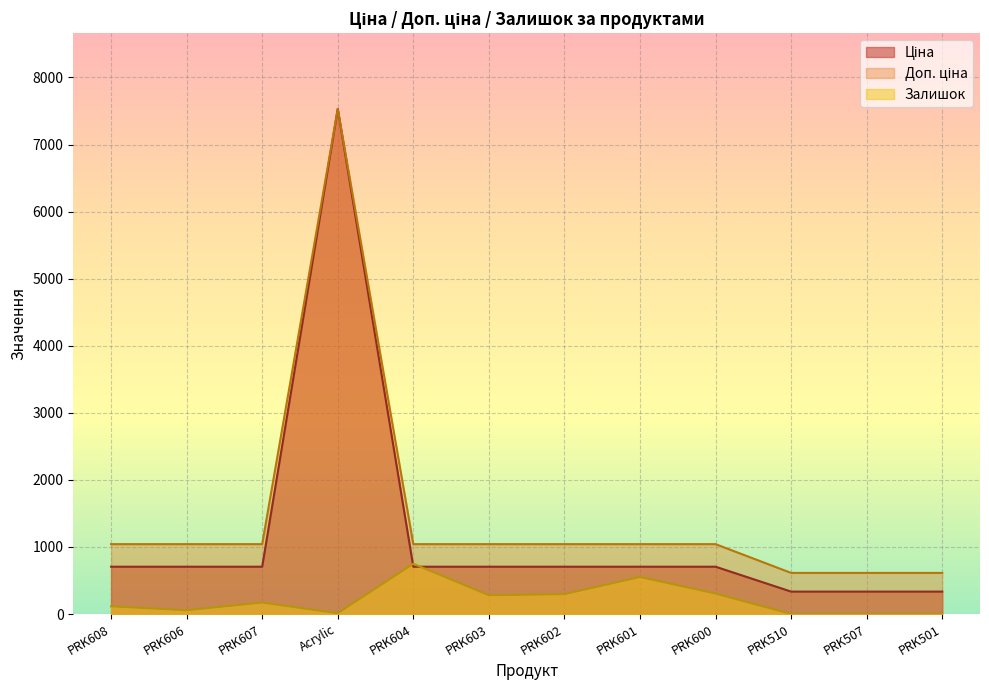

How many interior local valleys does the Залишок series have?

3